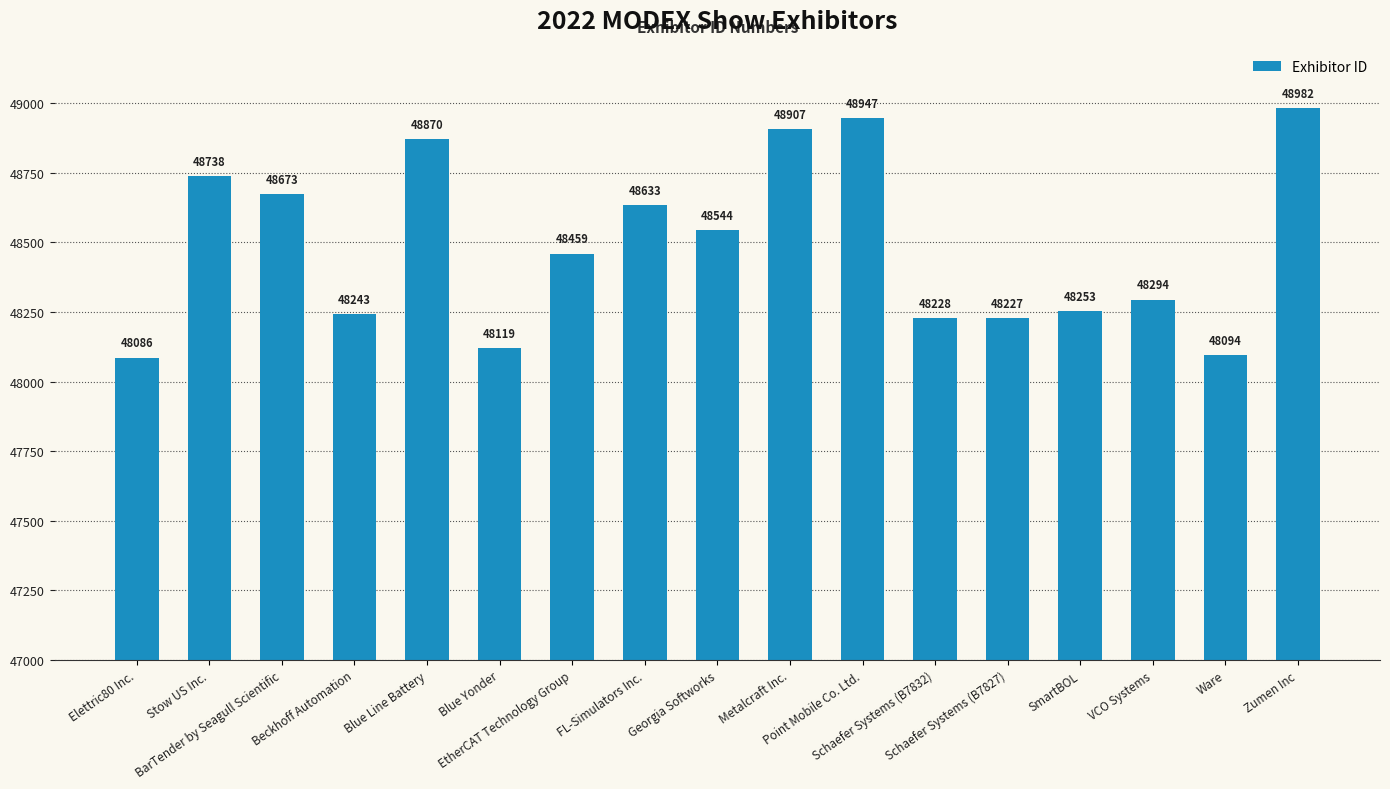

What is the sum of all values?

824297